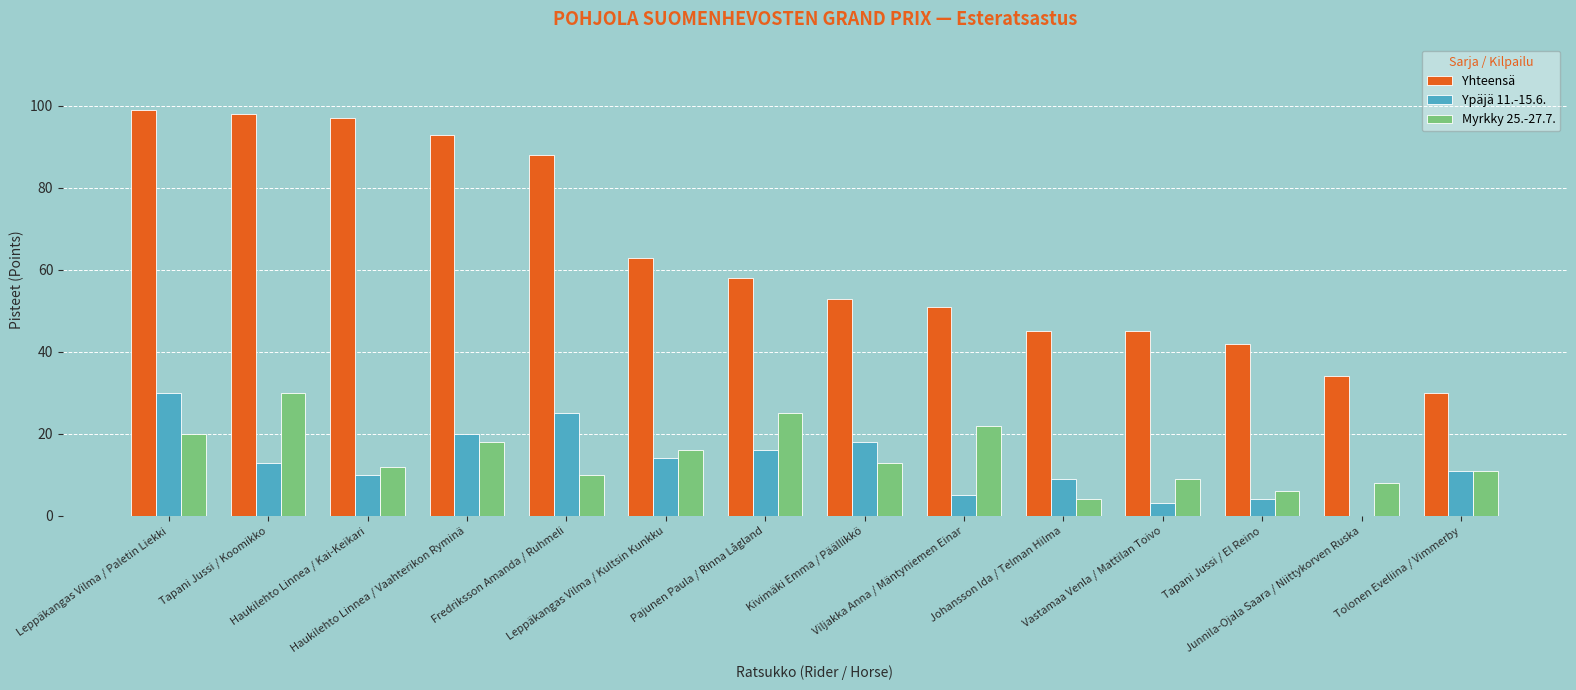

What is the sum of all Yhteensä values?

896